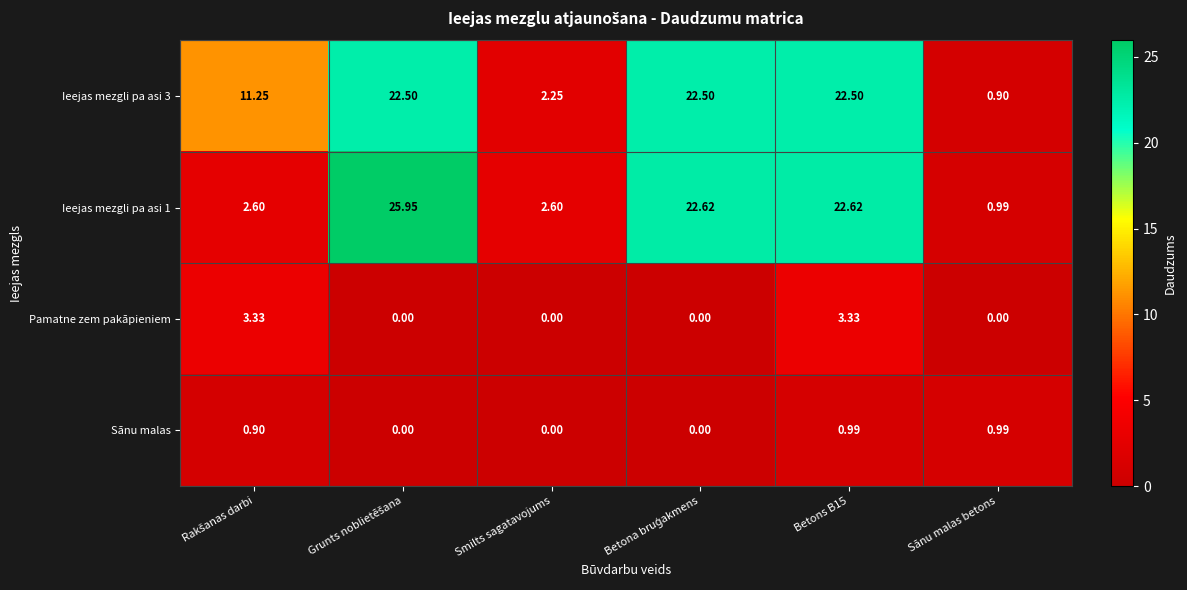

At which label does Ieejas mezgli pa asi 1 reach its minimum?

Sānu malas betons